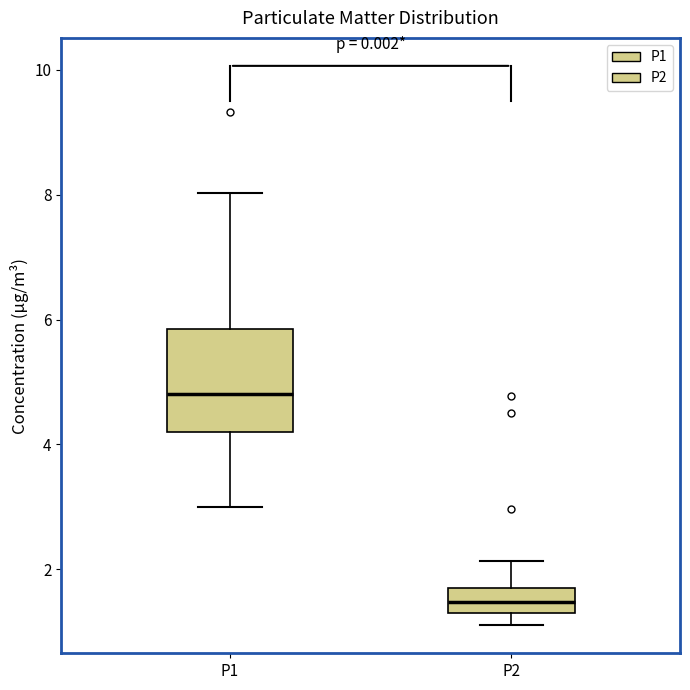

Where is the lower edge of the box for P1 on the y-axis? The values are not printed on the chart, so give them approximately, as read against the axis.

4.2